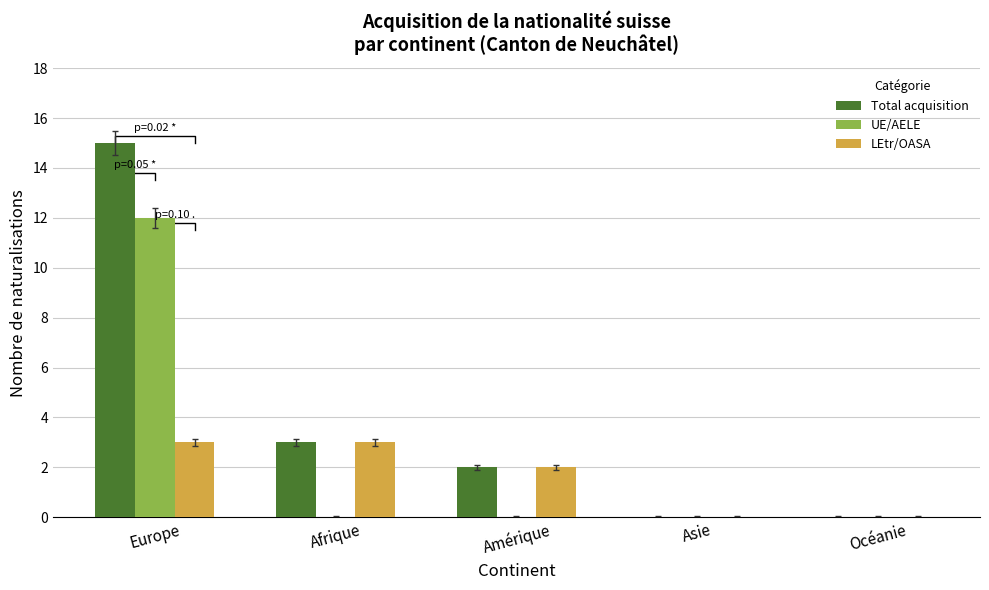

List the series in order of their peak value, lowest first.

LEtr/OASA, UE/AELE, Total acquisition